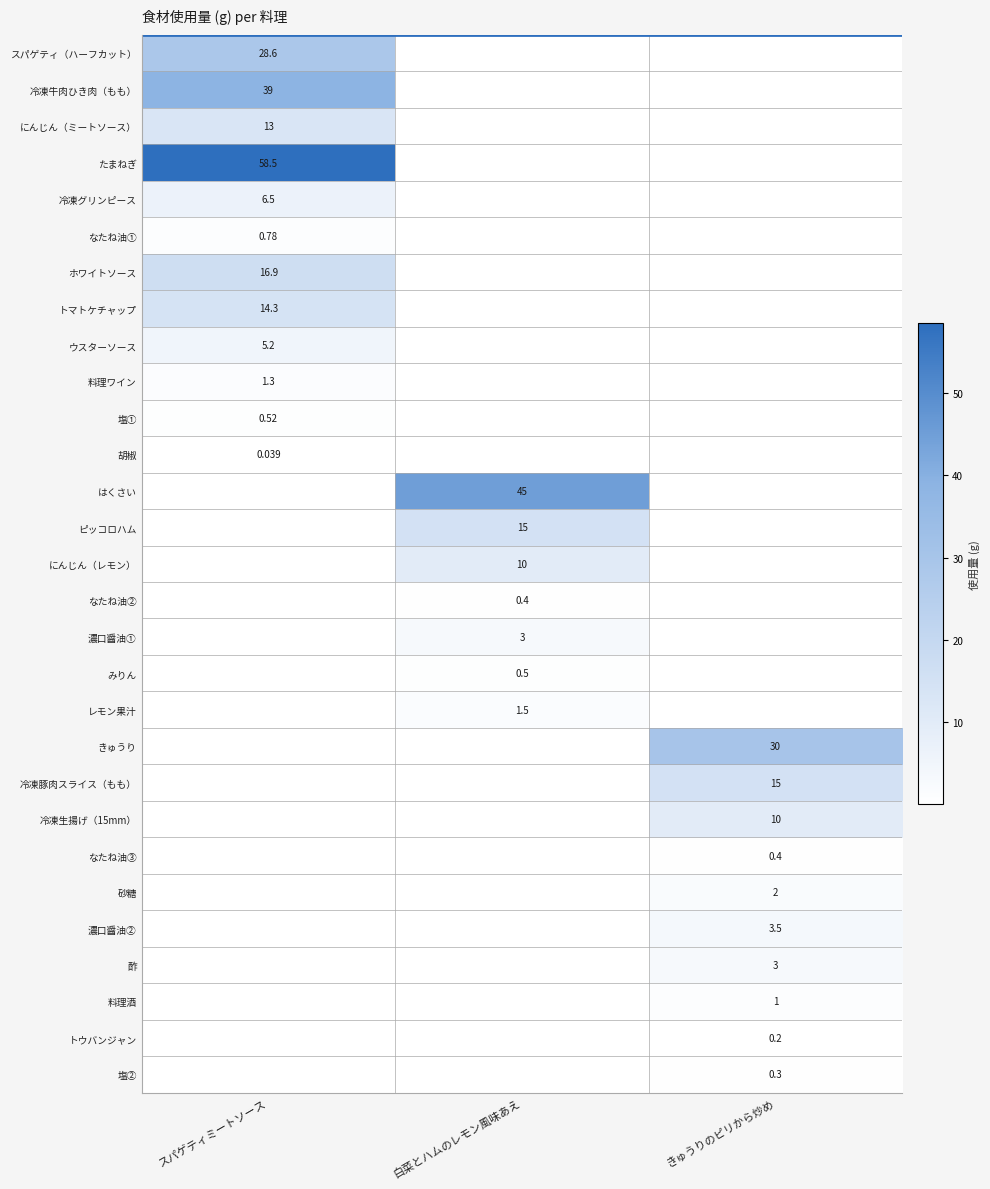

How many data points in レモン果汁 are above 0?

1